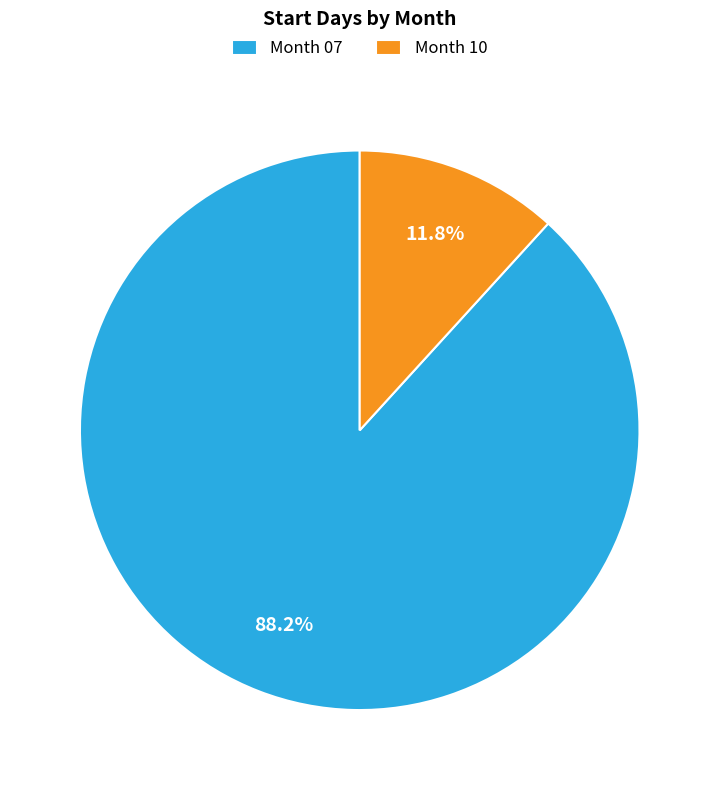

To the nearest percent, what is the average slice percentage?

50%